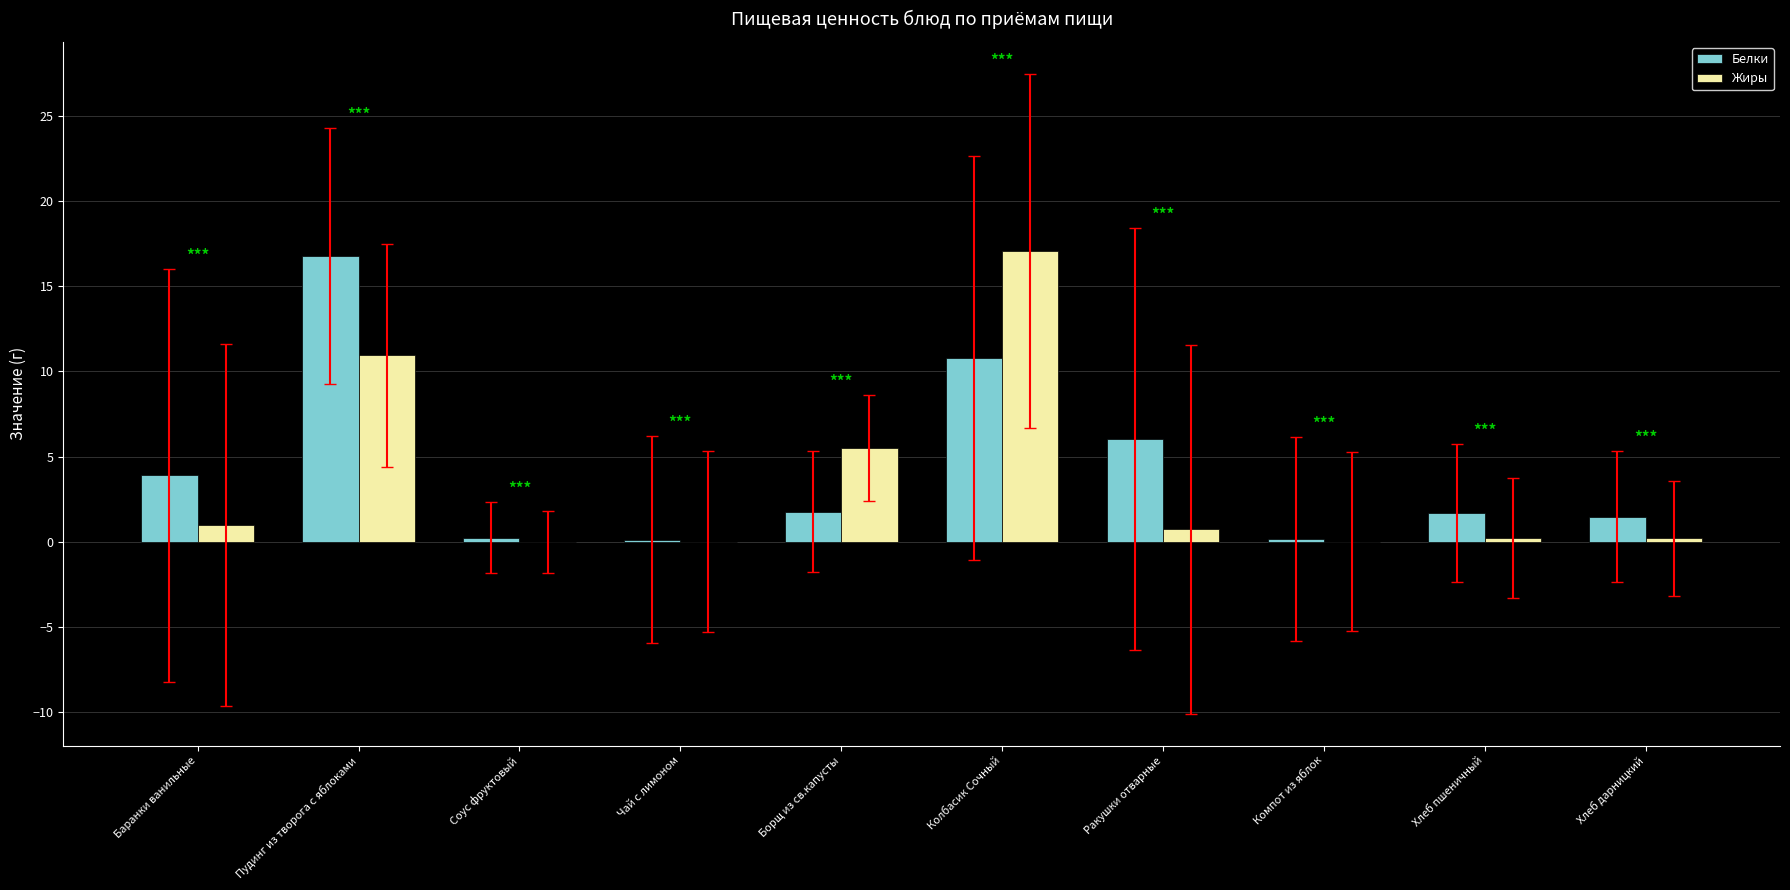

Is it true that Белки equals 16.8 at Пудинг из творога с яблоками?

True